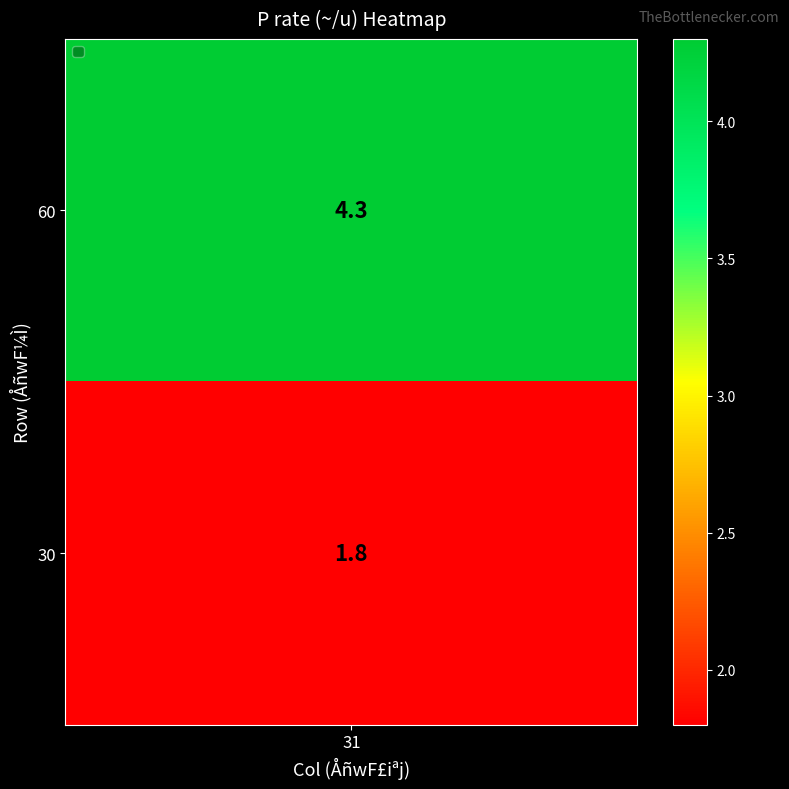

At which label is 30 closest to 3?

30